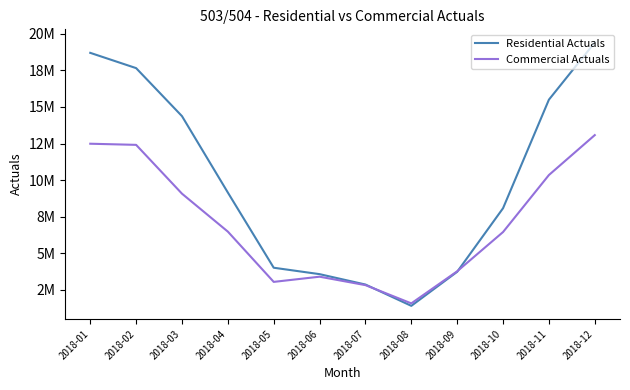

Which label corresponds to the smallest value in the chart?

2018-08